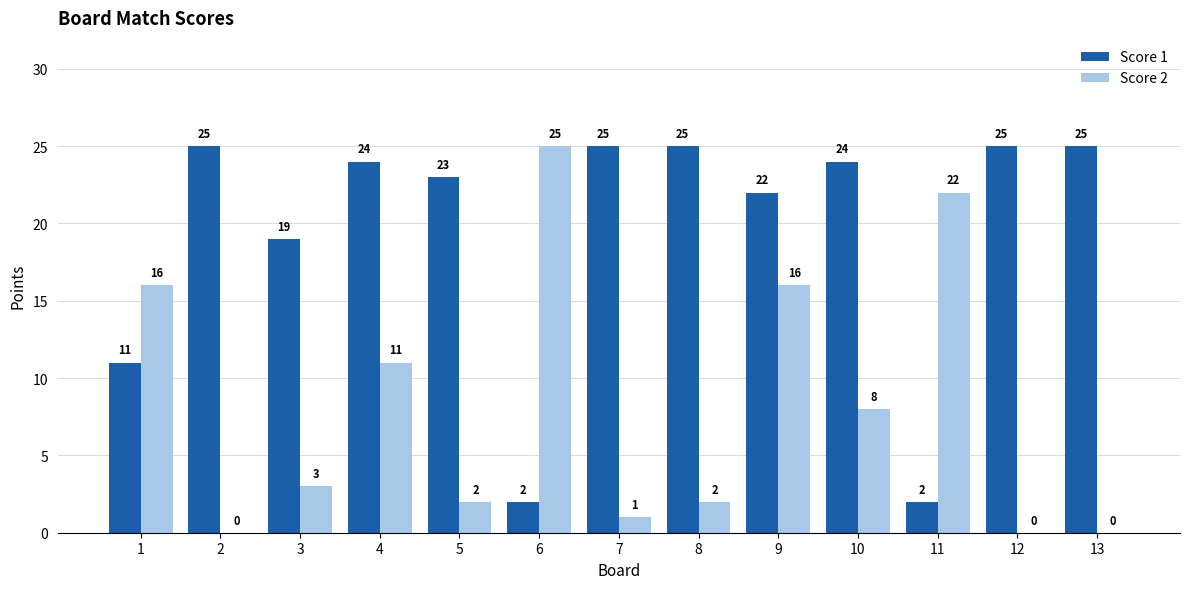

How many data points does each series have?

13